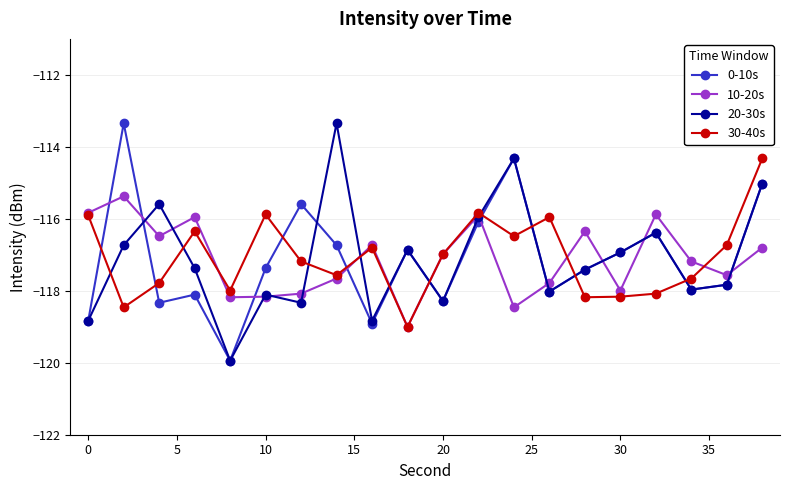

What is the lowest value of the 30-40s series?

-119.0